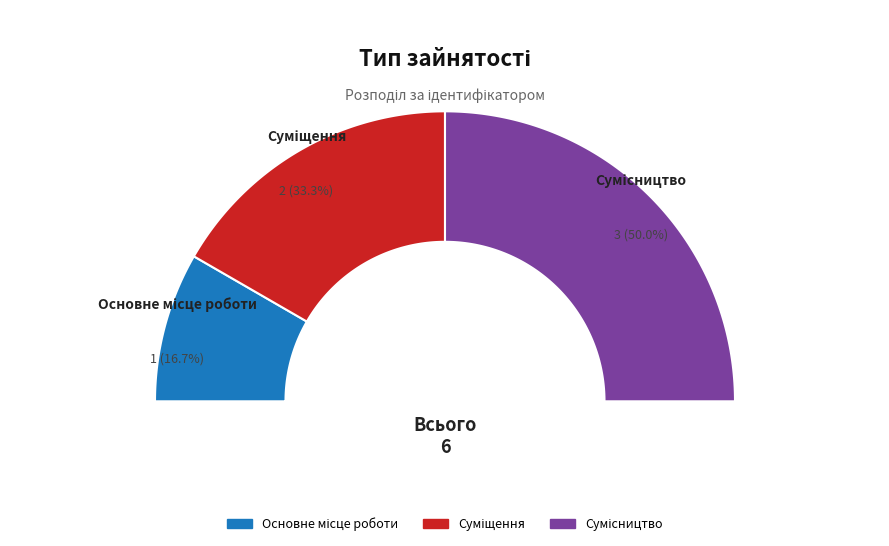

To the nearest percent, what percentage of the pie is Основне місце роботи?

17%